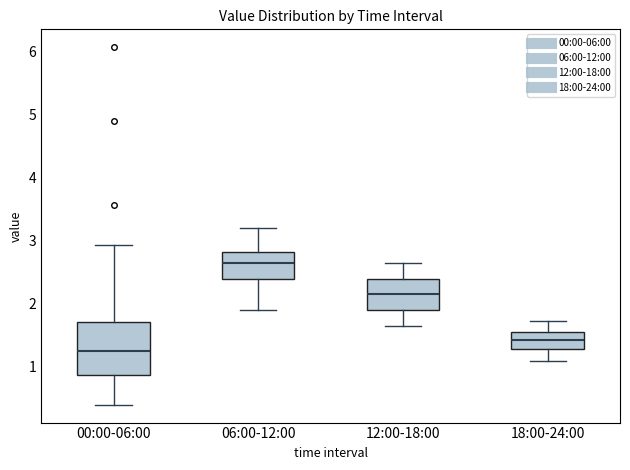

Which box has the highest median line?

06:00-12:00